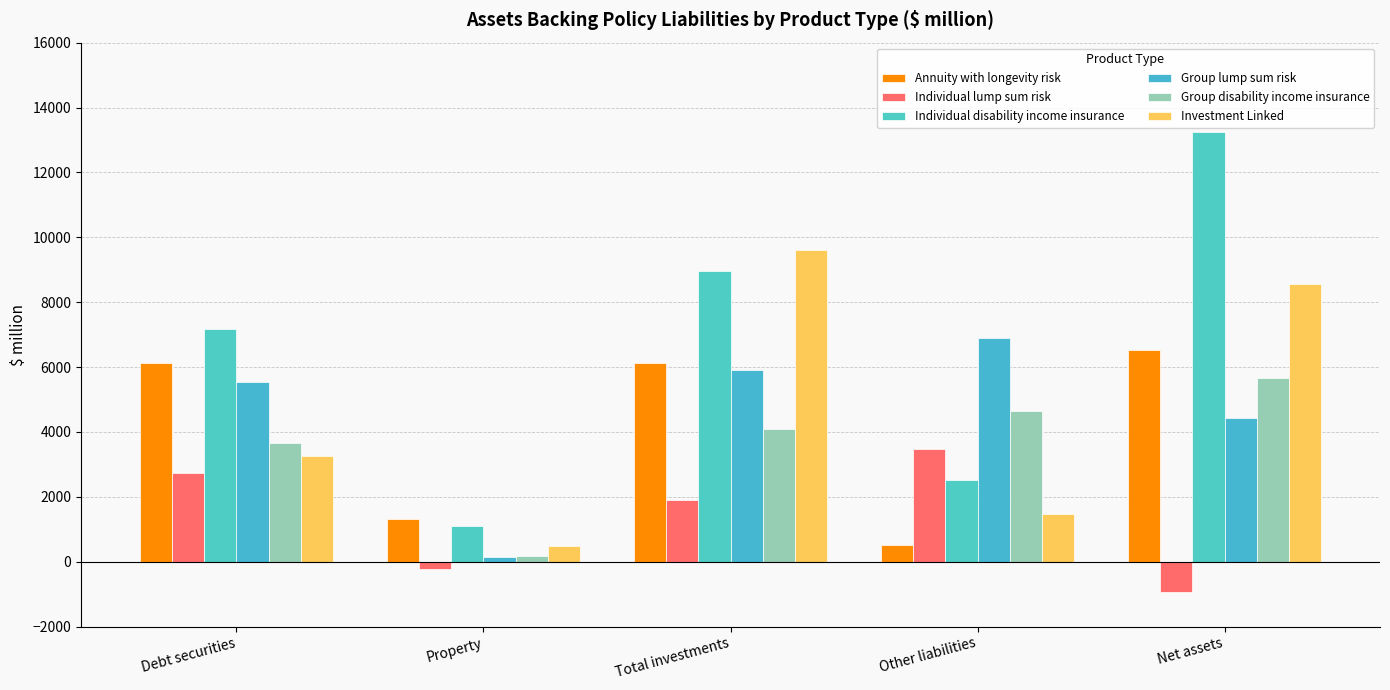

Reading right to left, extract all data points from this chart.

Annuity with longevity risk: 6511.6	500.4	6119.5	1328.6	6119.5
Individual lump sum risk: -929.5	3474.1	1908.0	-230.5	2722.1
Individual disability income insurance: 13234.0	2526.2	8958.5	1107.3	7176.7
Group lump sum risk: 4420.2	6906.4	5909.1	144.8	5525.8
Group disability income insurance: 5650.9	4653.2	4077.7	186.5	3653.4
Investment Linked: 8569.3	1483.4	9594.3	487.0	3256.4